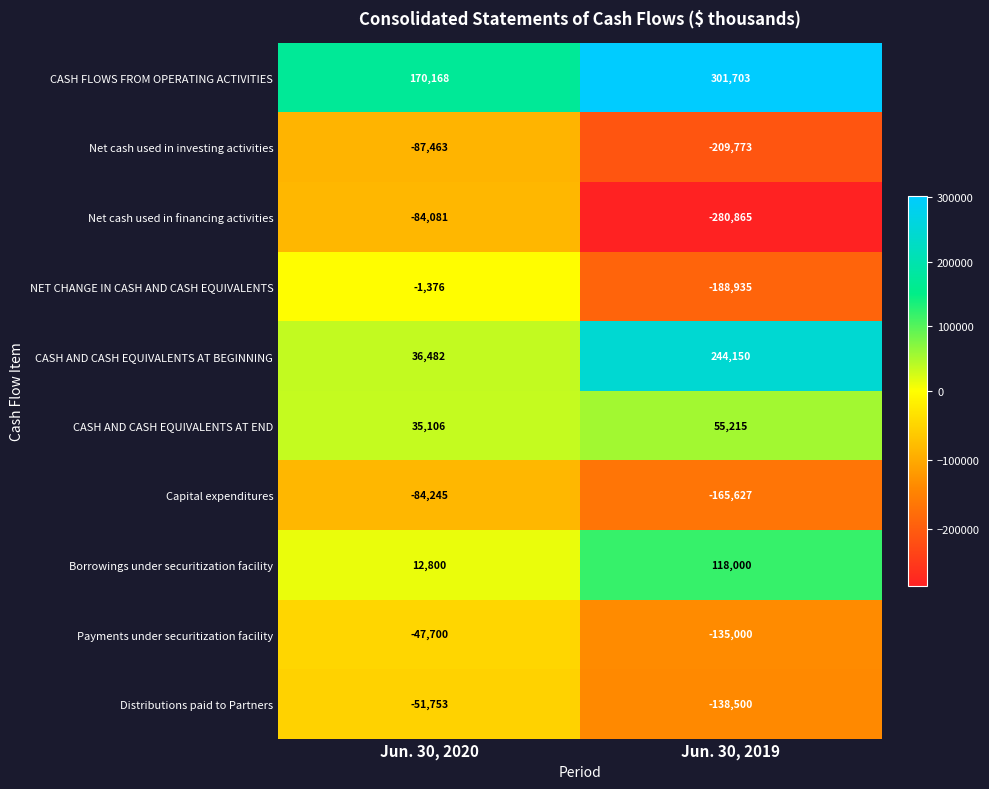

What is the difference between the Net cash used in investing activities values at Jun. 30, 2019 and Jun. 30, 2020?

122310